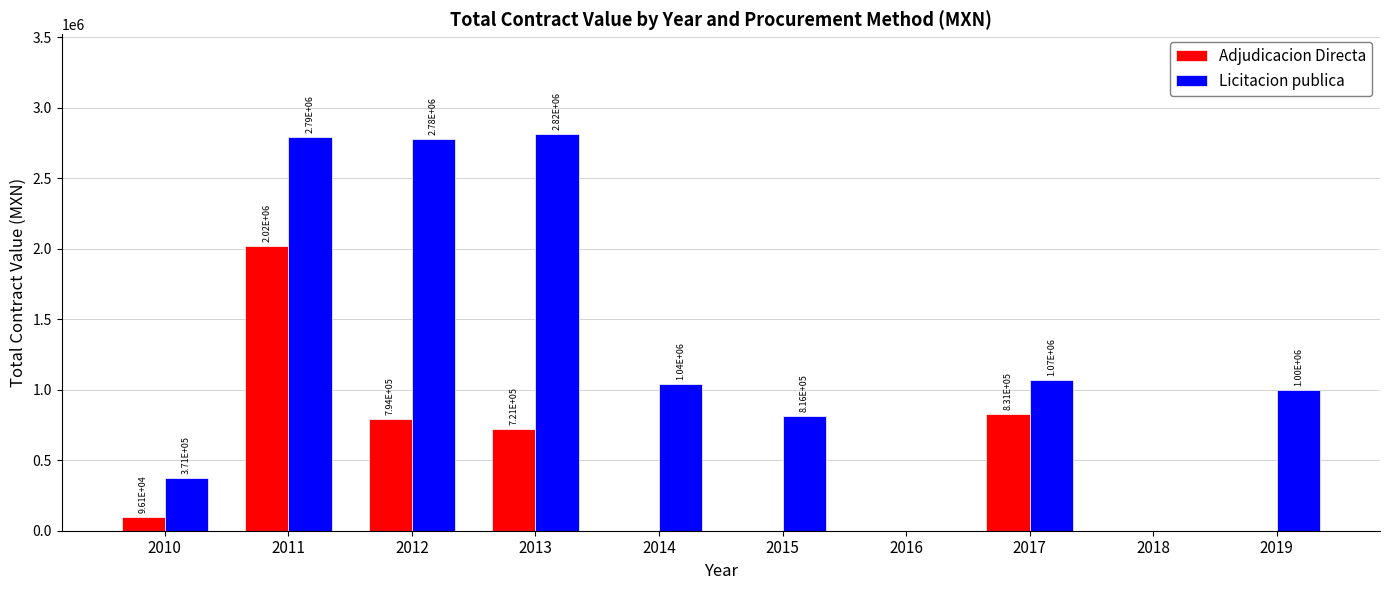

At which label does Licitacion publica first exceed 1038898?

2011